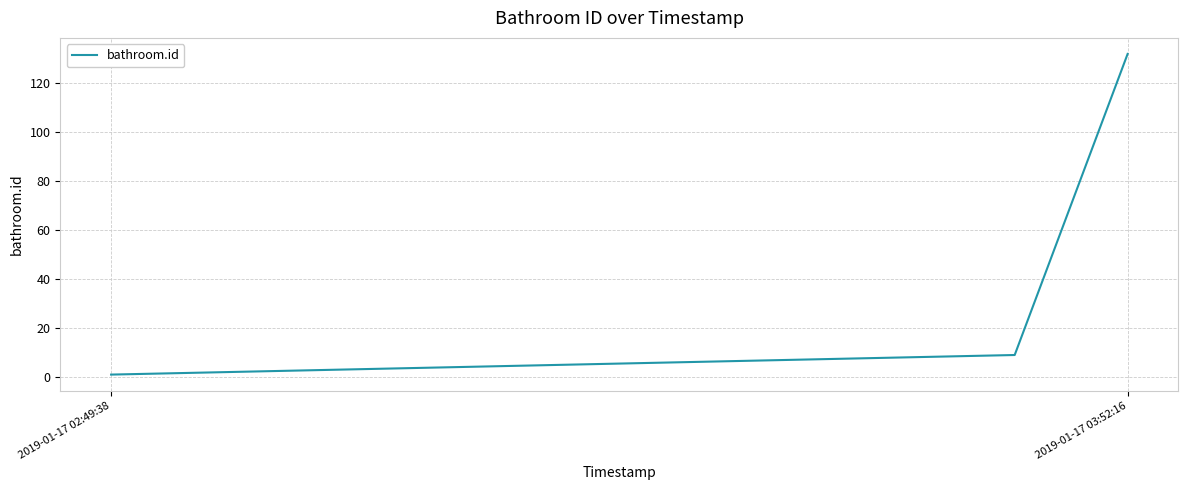

What is the maximum value shown in the chart?

132